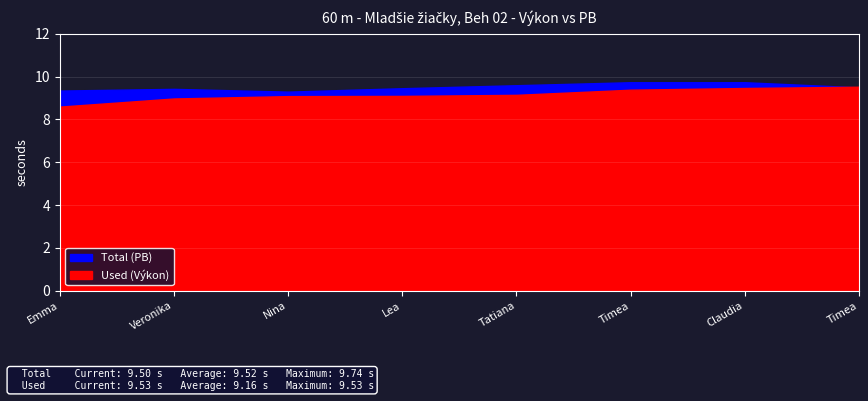

At how many categories does at least one series exceed 8?

8